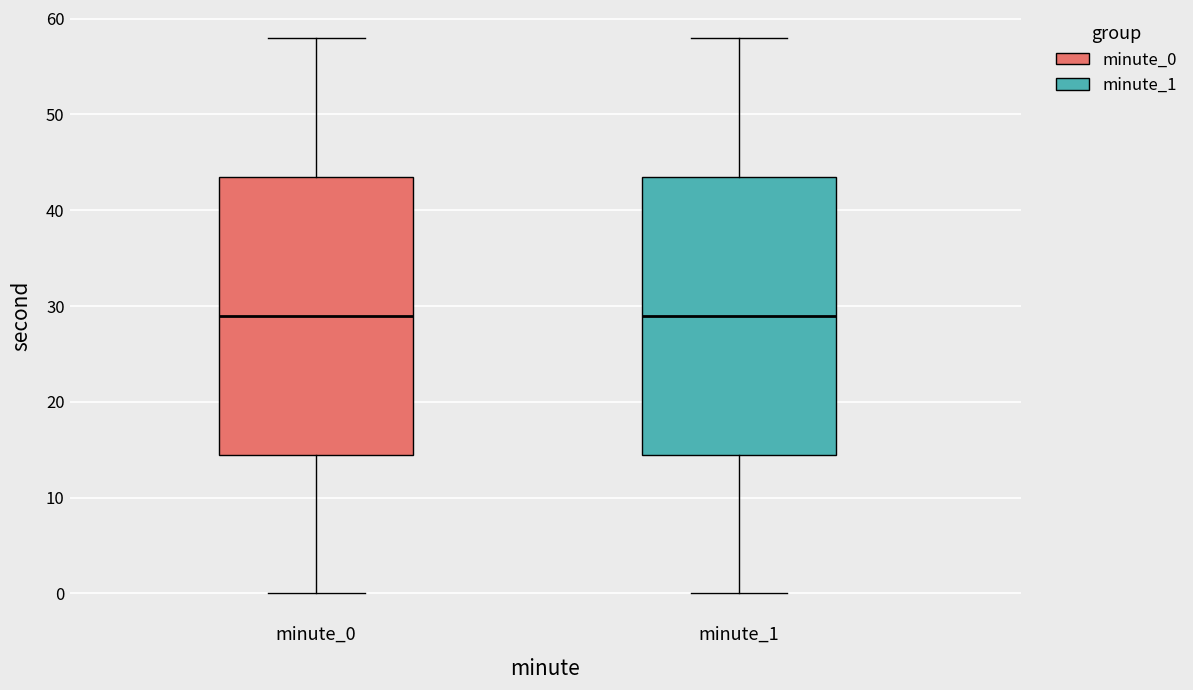

Reading left to right, transcribe this box plot: for each box, give where its median line is, the range the box spans, and where its two whiskers end, as read against the y-axis. The values are not printed on the chart, so give them approximately, as read against the axis.

minute_0: median 29, box 15 to 44, whiskers 0 to 58
minute_1: median 29, box 15 to 44, whiskers 0 to 58